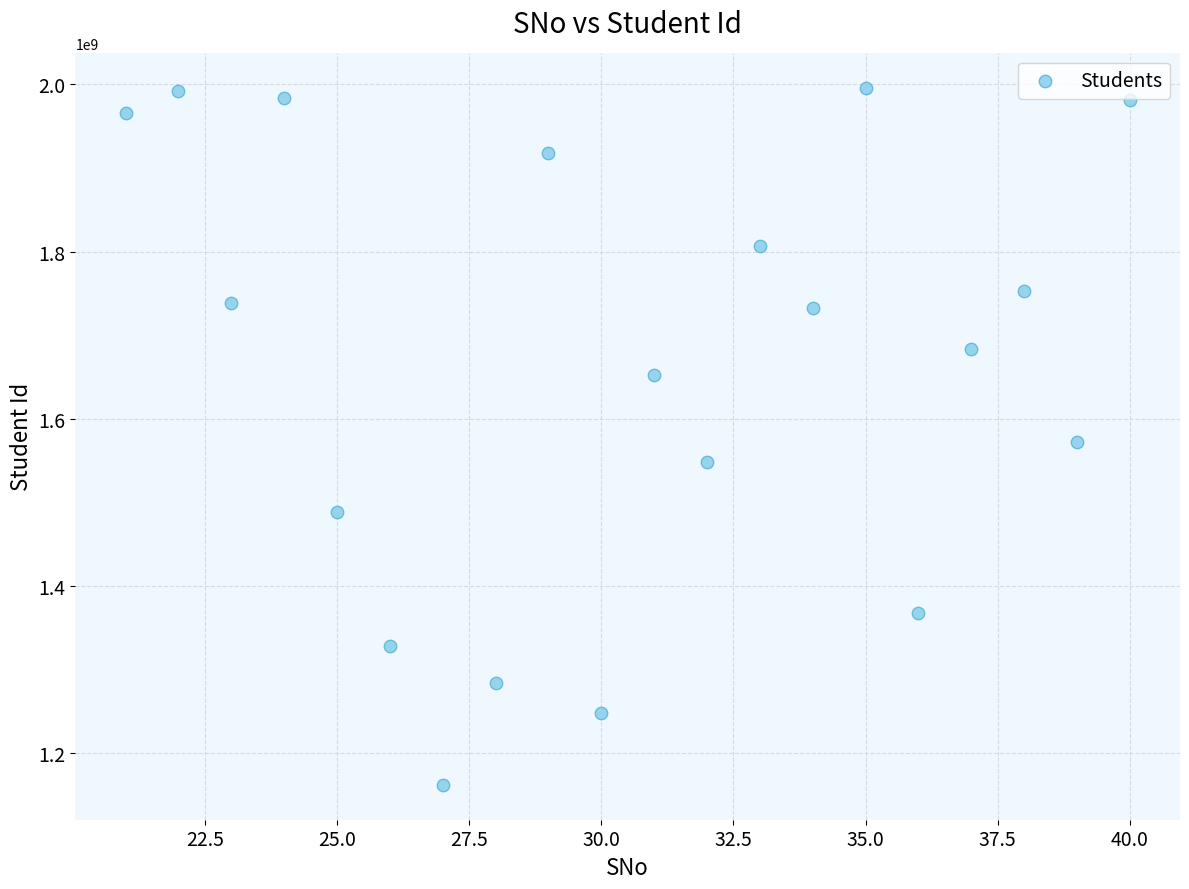

What is the range of Y values (max minus min)?

833921841